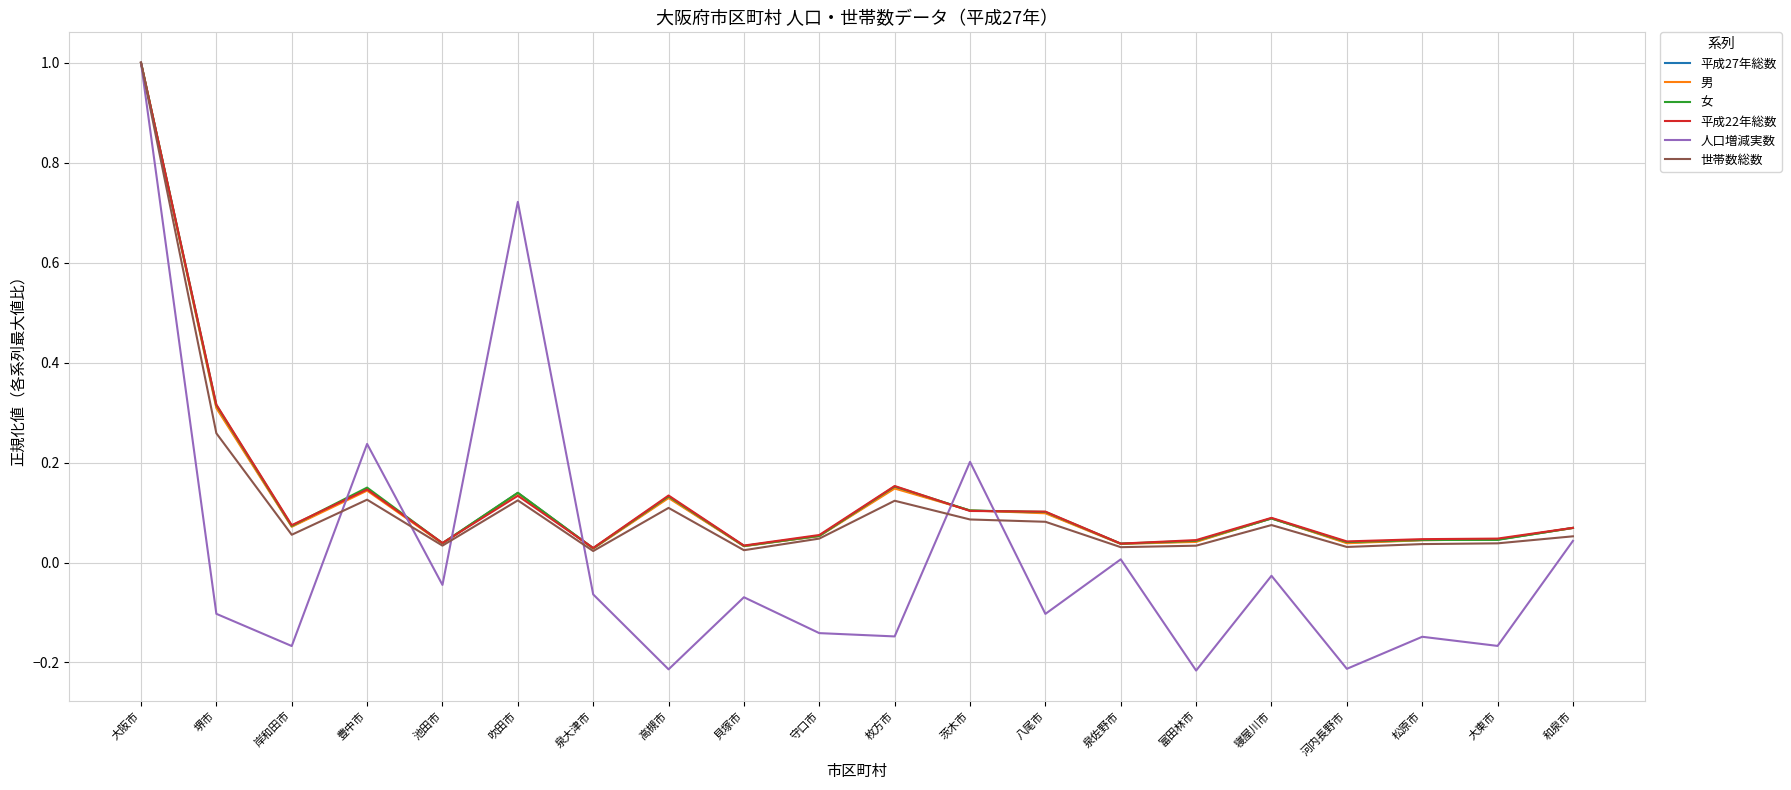

Which series has the widest spread of values?

人口増減実数